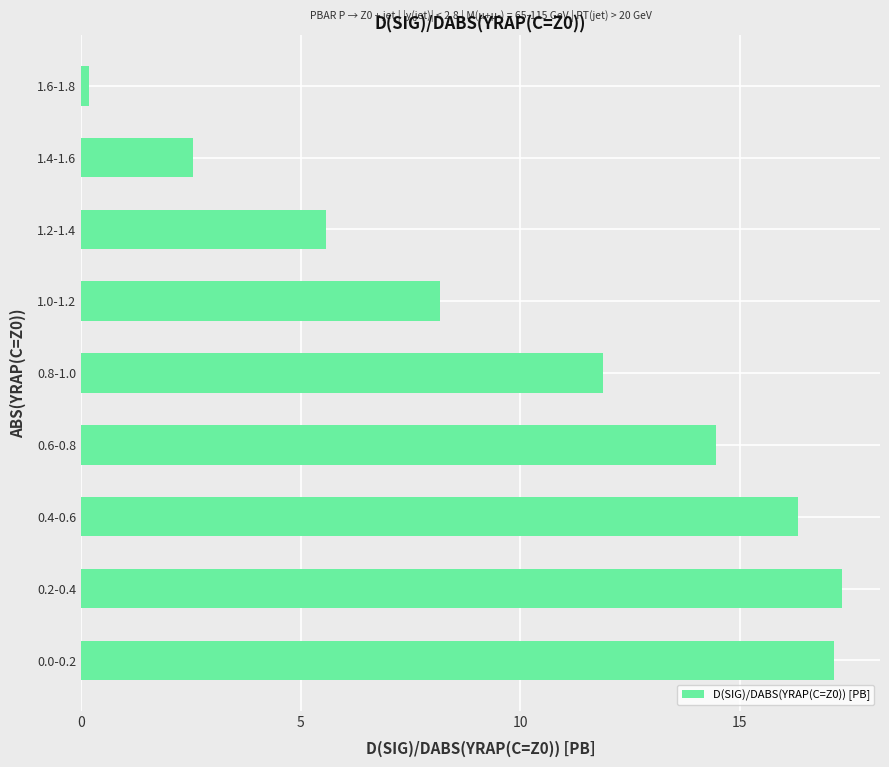

Between 1.2-1.4 and 0.0-0.2, which is larger?

0.0-0.2